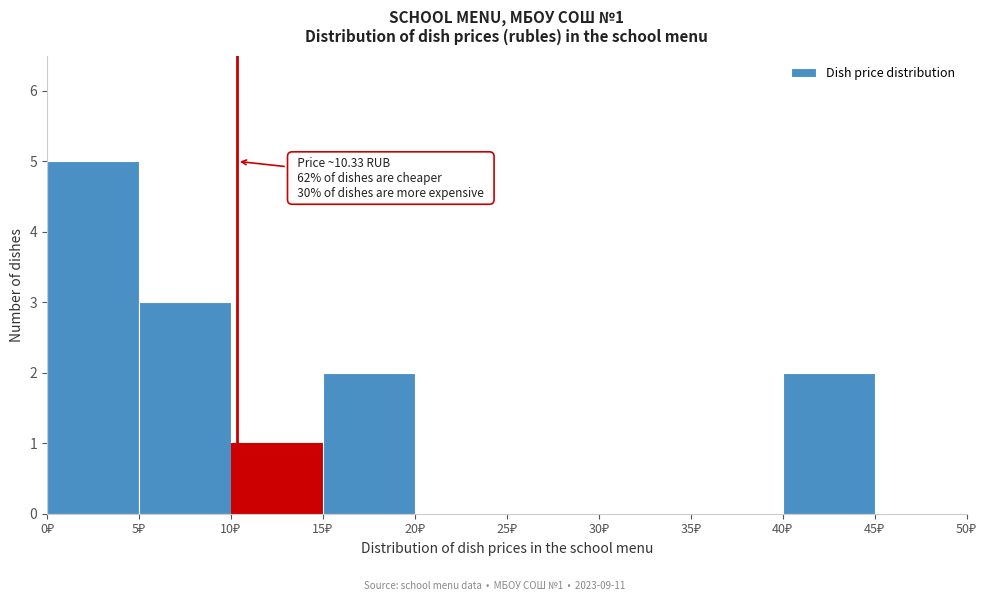

Over which range of the x-axis is the bar tallest?

0 to 5